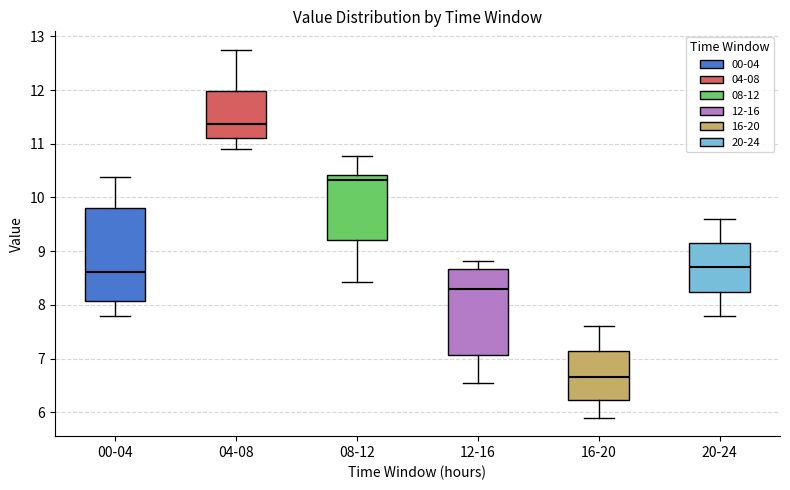

Reading left to right, transcribe this box plot: for each box, give where its median line is, the range the box spans, and where its two whiskers end, as read against the y-axis. The values are not printed on the chart, so give them approximately, as read against the axis.

00-04: median 8.6, box 8.1 to 9.8, whiskers 7.8 to 10.4
04-08: median 11.4, box 11.1 to 12.0, whiskers 10.9 to 12.8
08-12: median 10.3, box 9.2 to 10.4, whiskers 8.4 to 10.8
12-16: median 8.3, box 7.1 to 8.7, whiskers 6.6 to 8.8
16-20: median 6.7, box 6.2 to 7.2, whiskers 5.9 to 7.6
20-24: median 8.7, box 8.3 to 9.2, whiskers 7.8 to 9.6